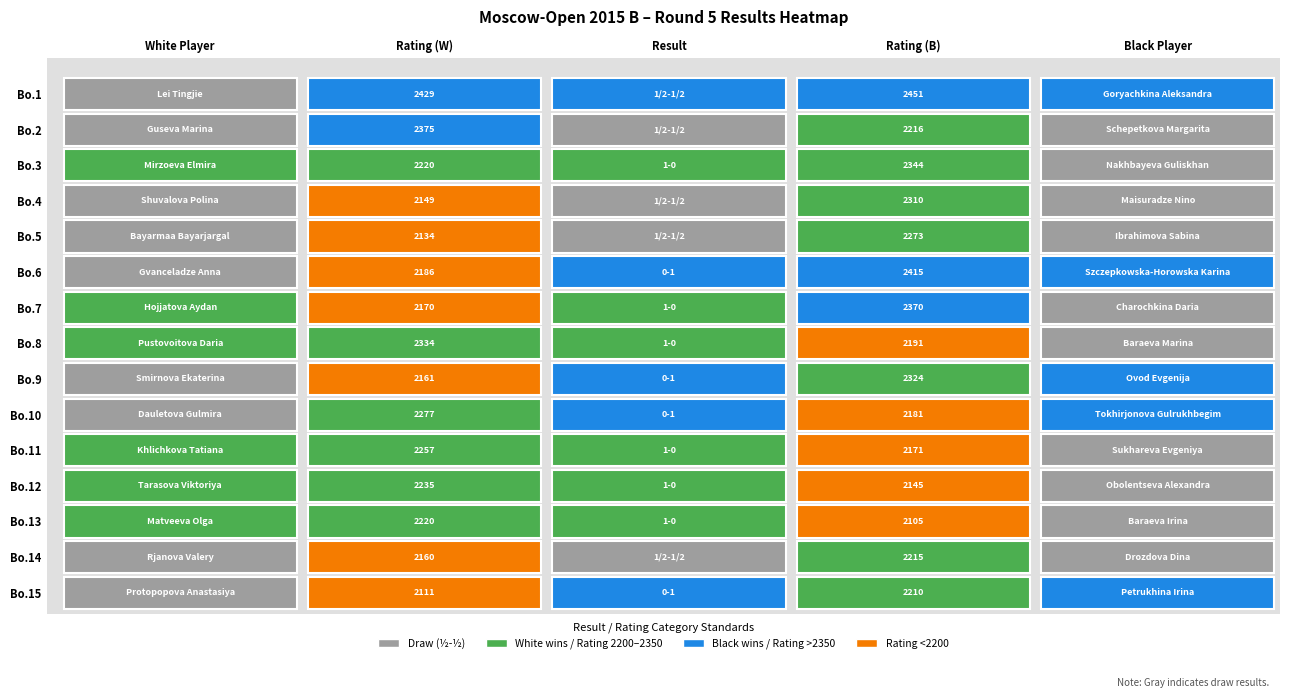

How many categories are shown in the chart?

5